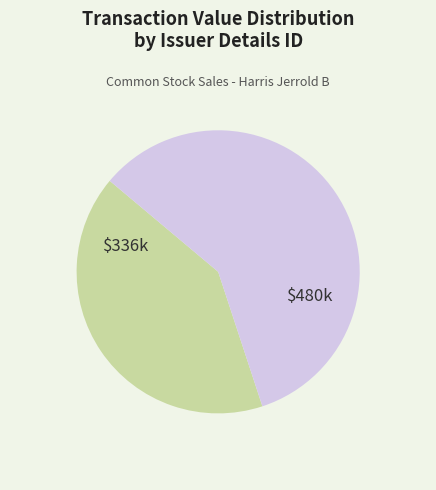

Is there a majority slice in this chart?

Yes